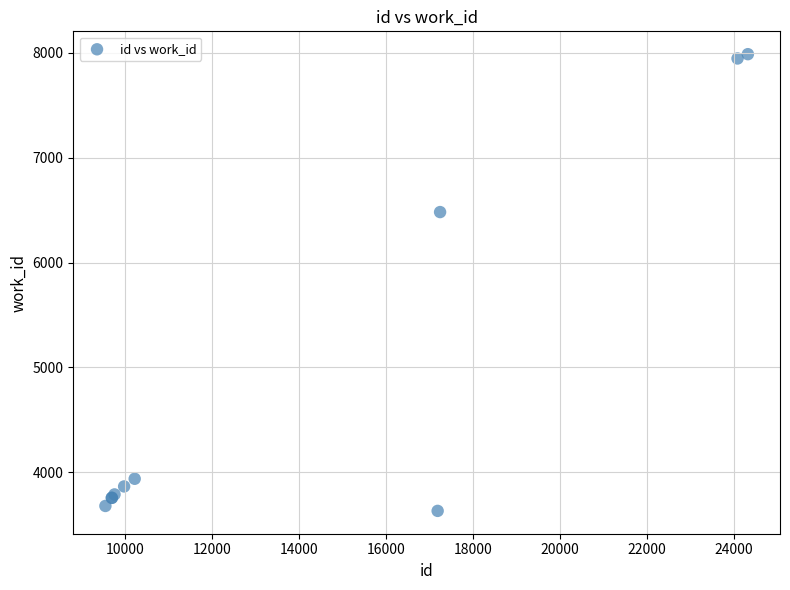

What Y value in the scatter plot is closest to 5809?

6481